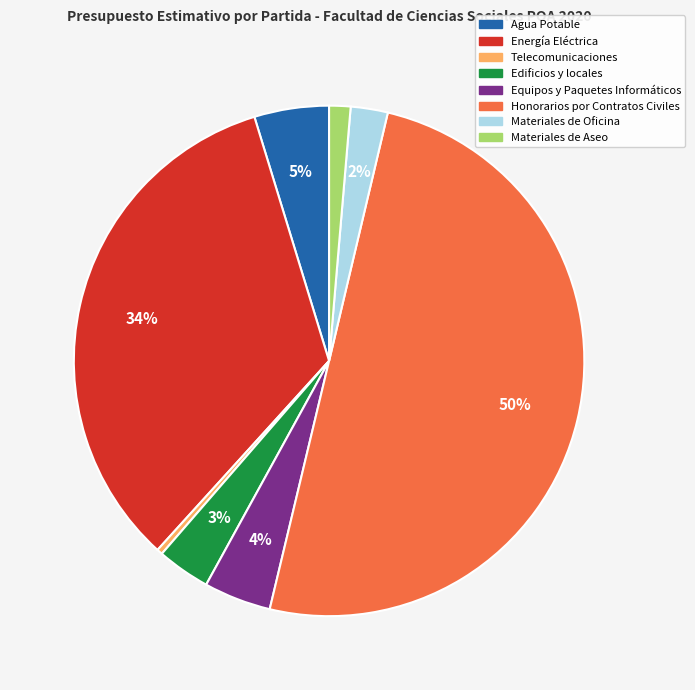

What is the majority slice?

Honorarios por Contratos Civiles